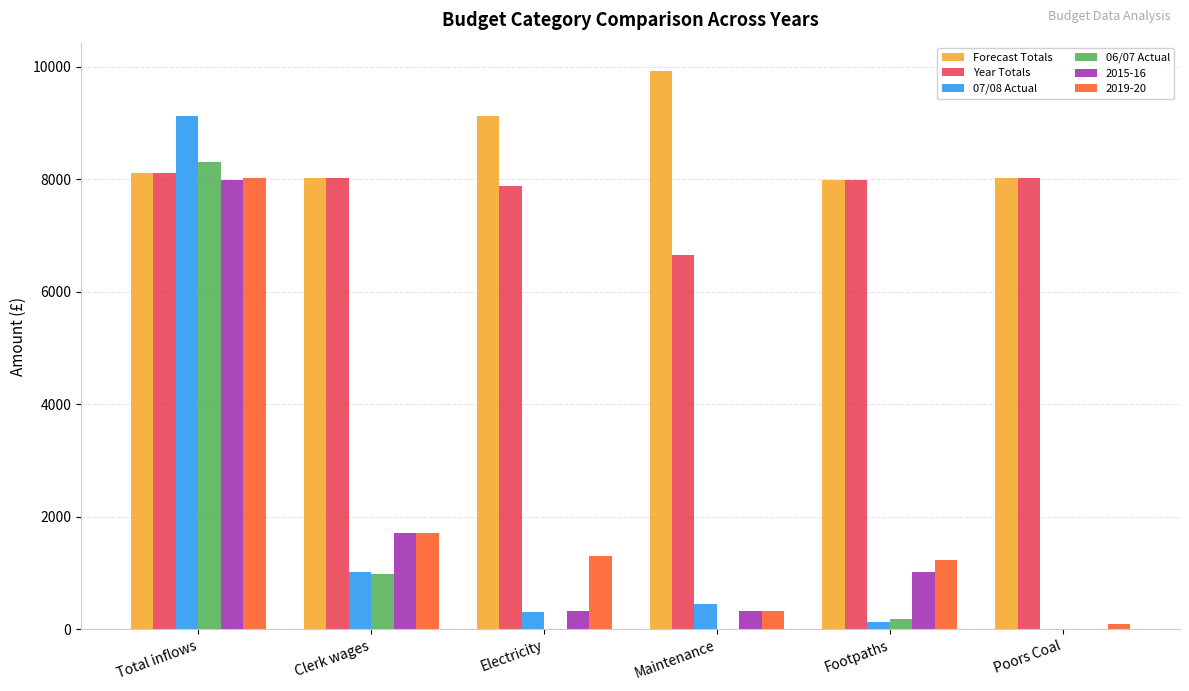

Which series changed the most between Clerk wages and Electricity?

2015-16